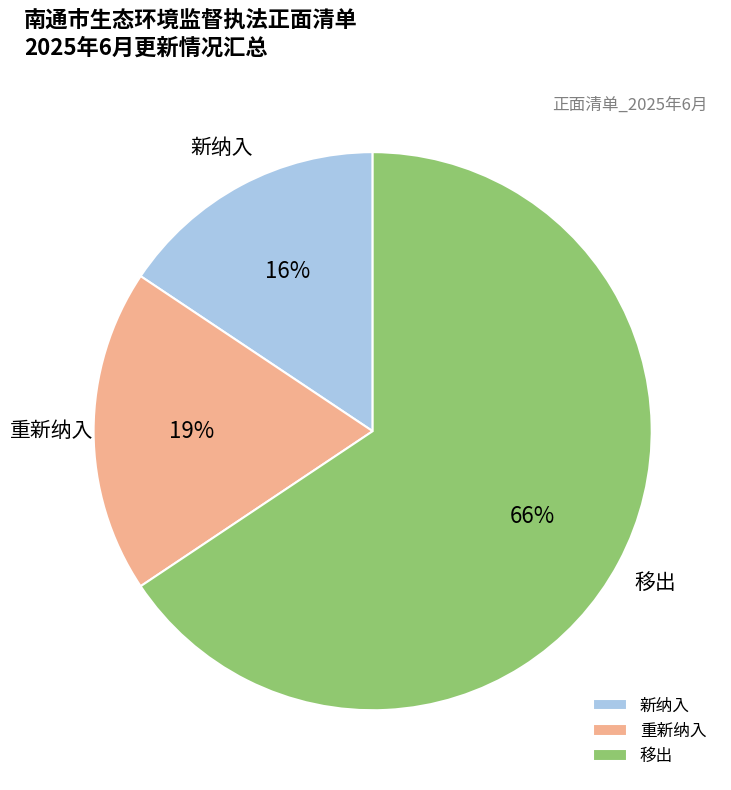

Which category has the smallest portion of the pie?

新纳入